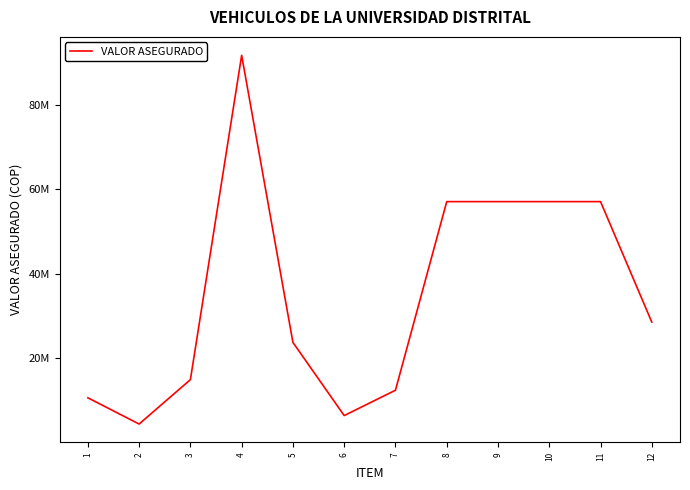

Between 7 and 1, which is larger?

7